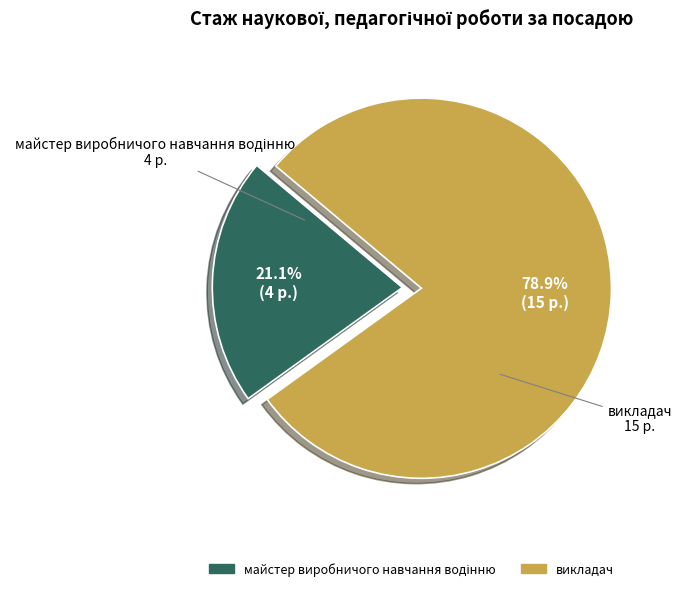

Does викладач account for over 50% of the chart?

Yes